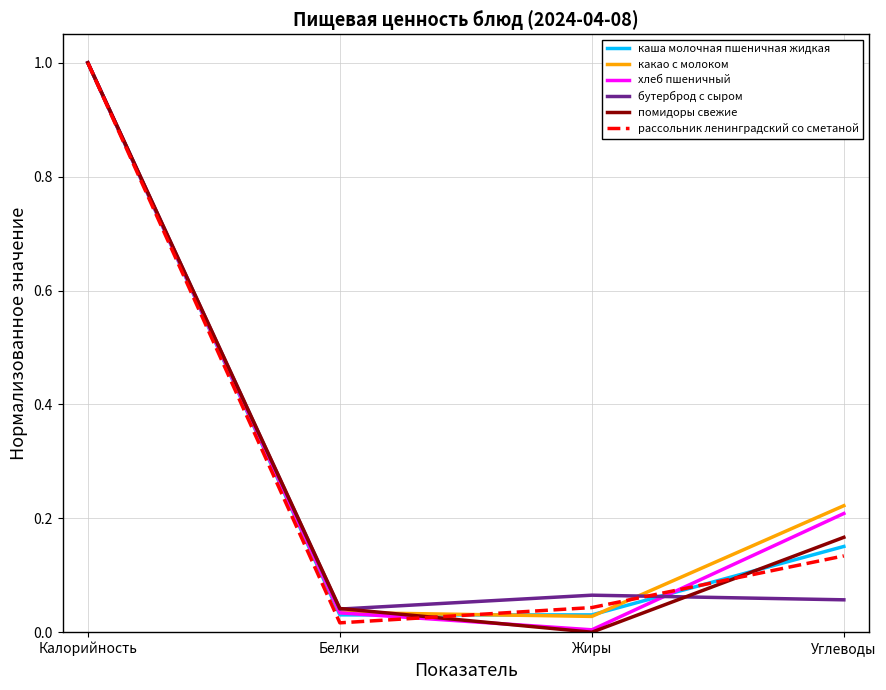

True or false: хлеб пшеничный has a value of 0.2 at Калорийность.

False